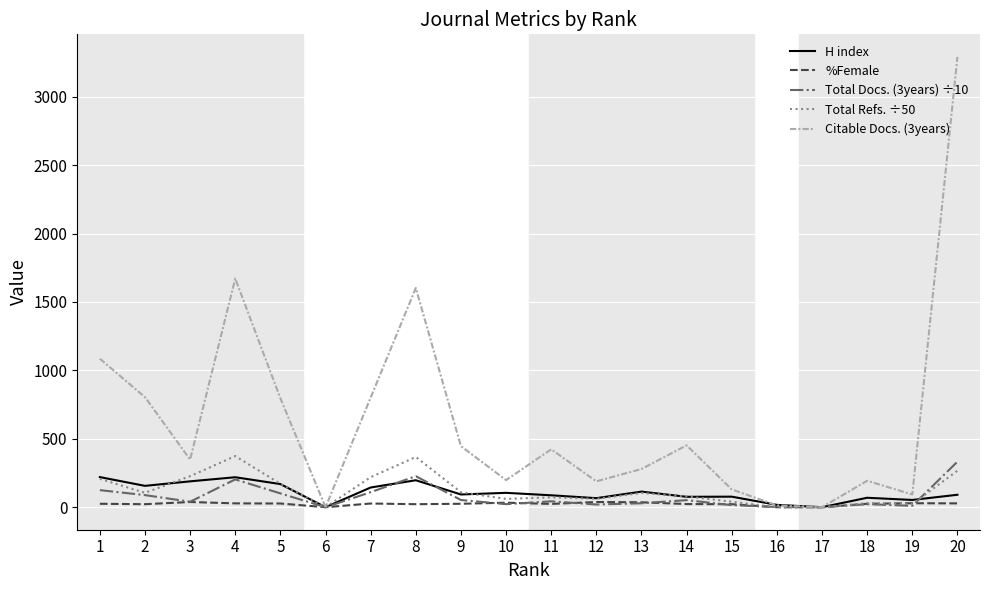

Is this an area chart (filled region under the line)?

No